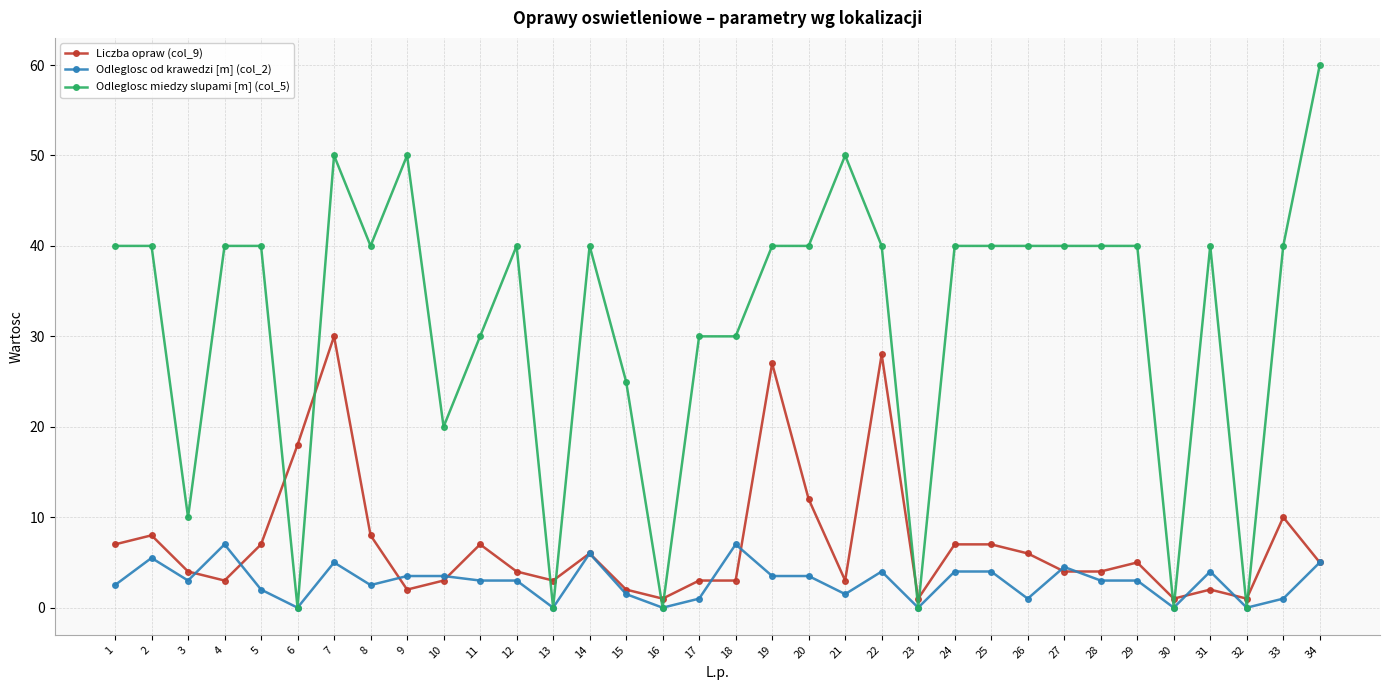

Count the number of categories in the chart.

34